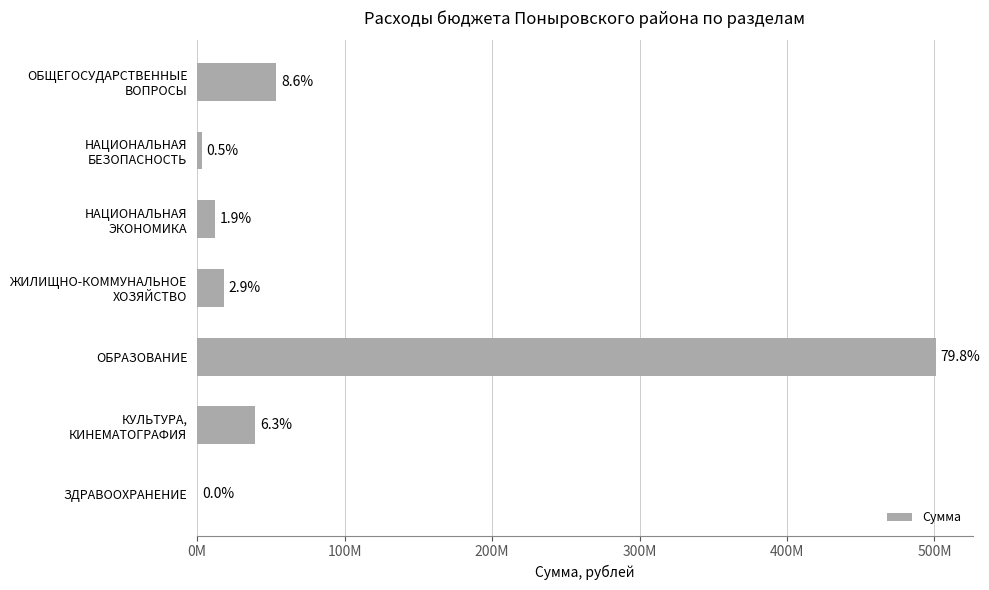

Are the bars horizontal?

Yes